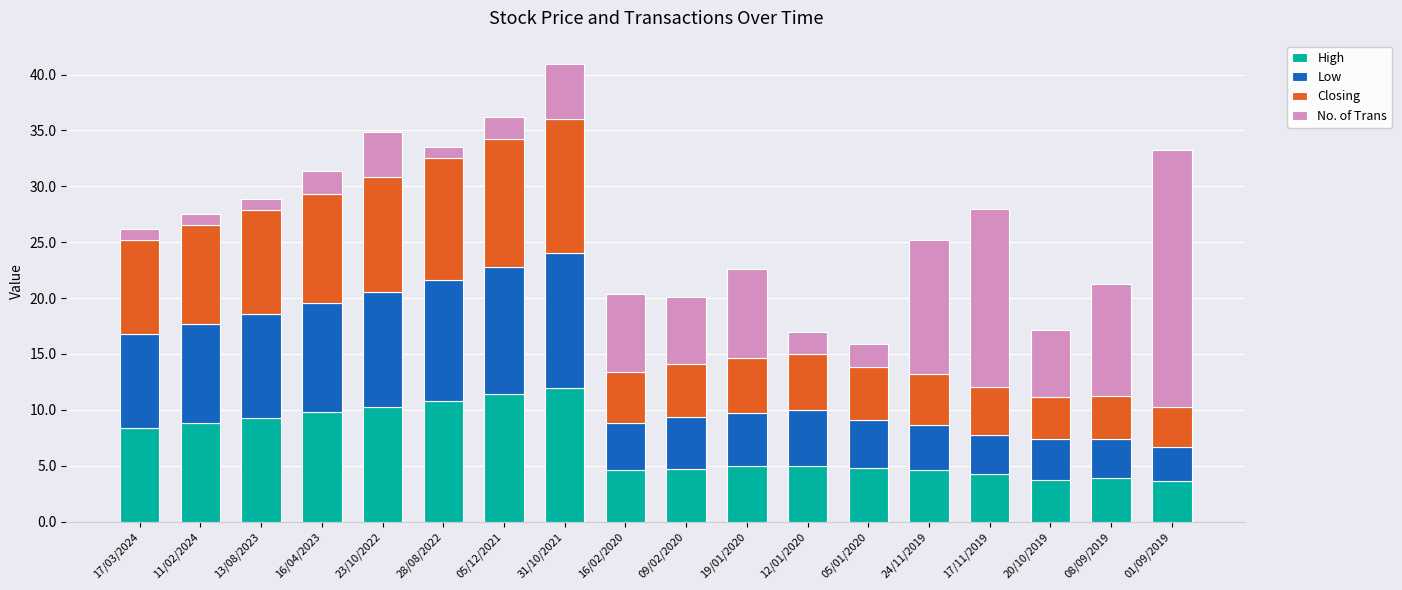

What is the average value of the High series?

6.9